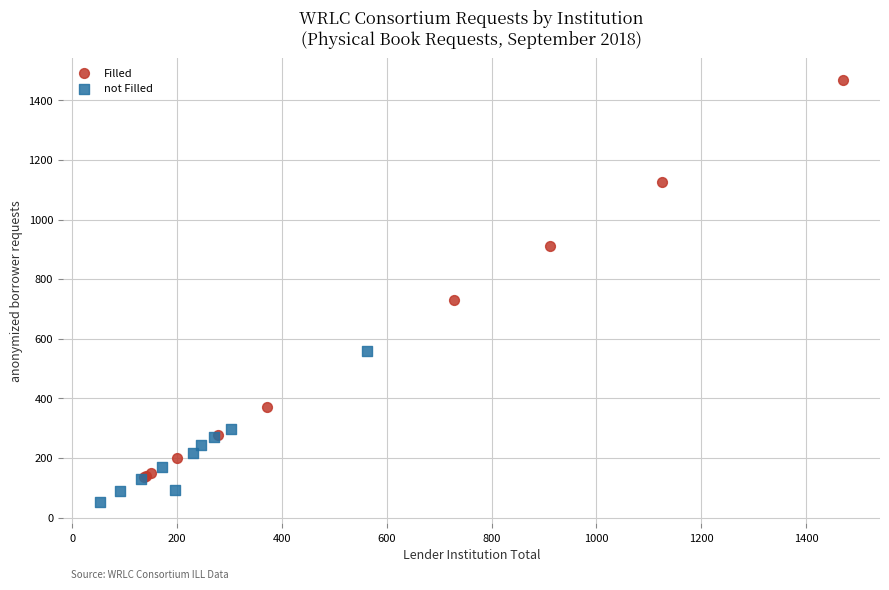

Which series has the widest spread of Y values?

Filled